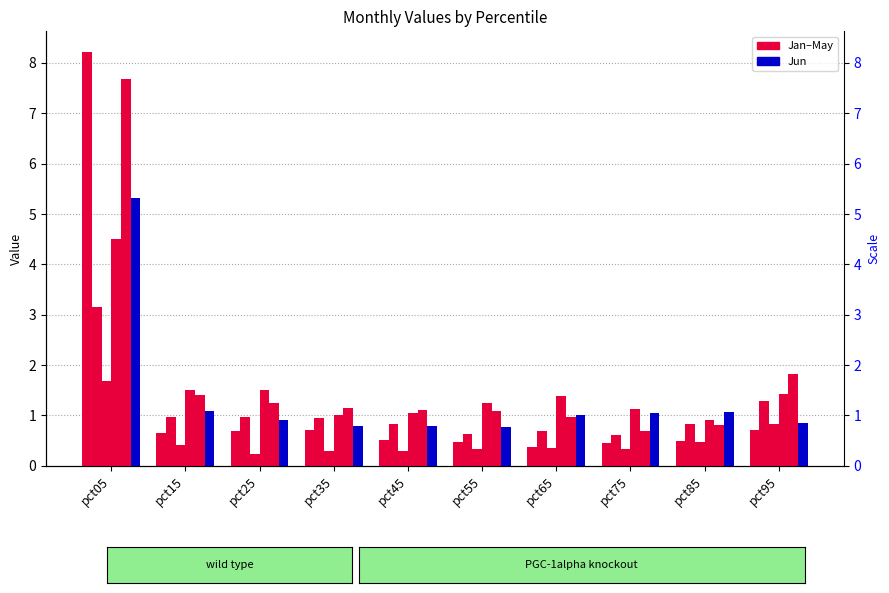

What is the sum of the Mar values at pct95 and pct65?

1.2